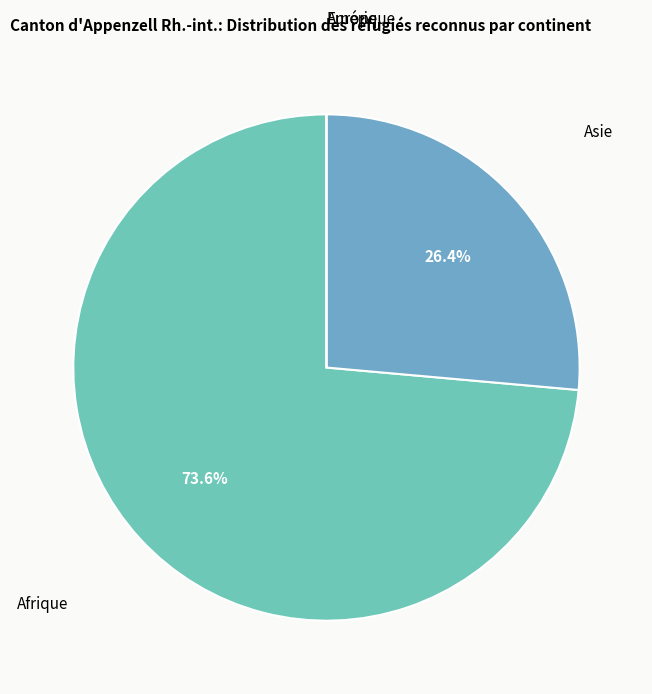

Is Afrique the majority of the pie?

Yes